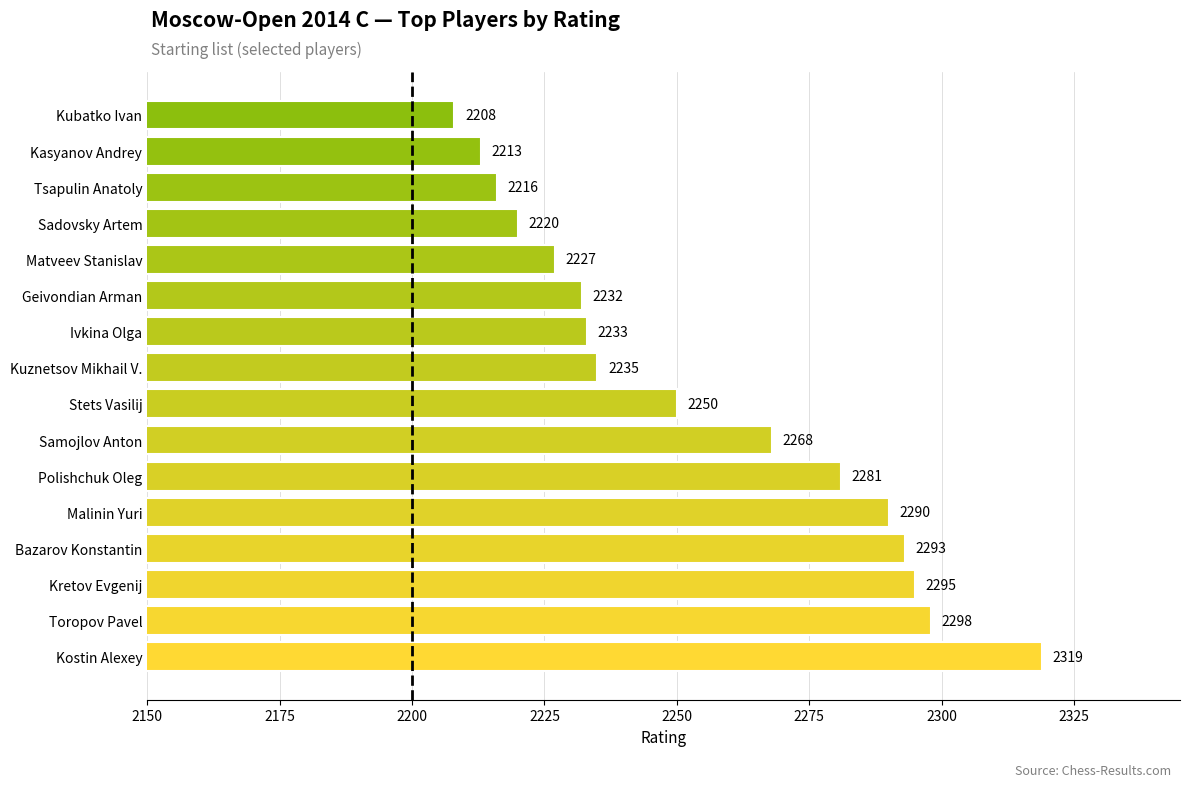

What is the difference between the maximum and minimum values?

111